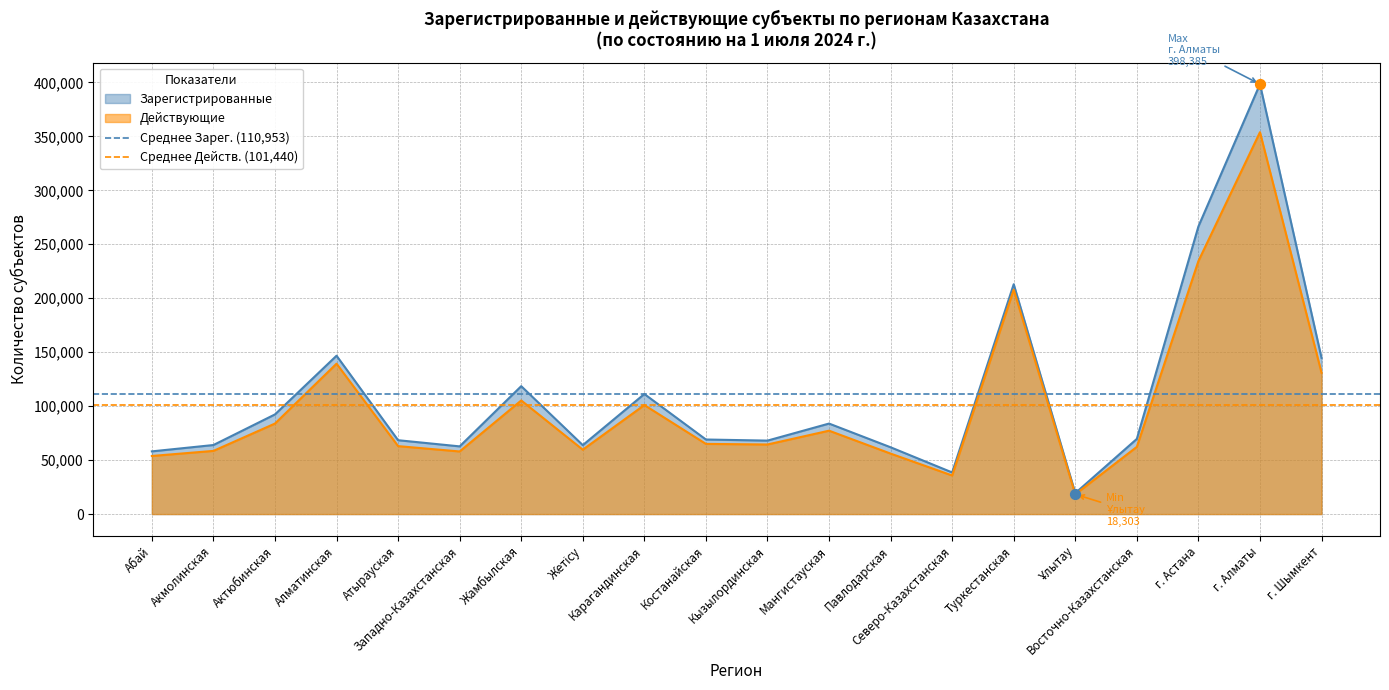

Is the value of Среднее Зарег. (110,953) at Абай greater than the value of Среднее Действ. (101,440) at Акмолинская?

Yes